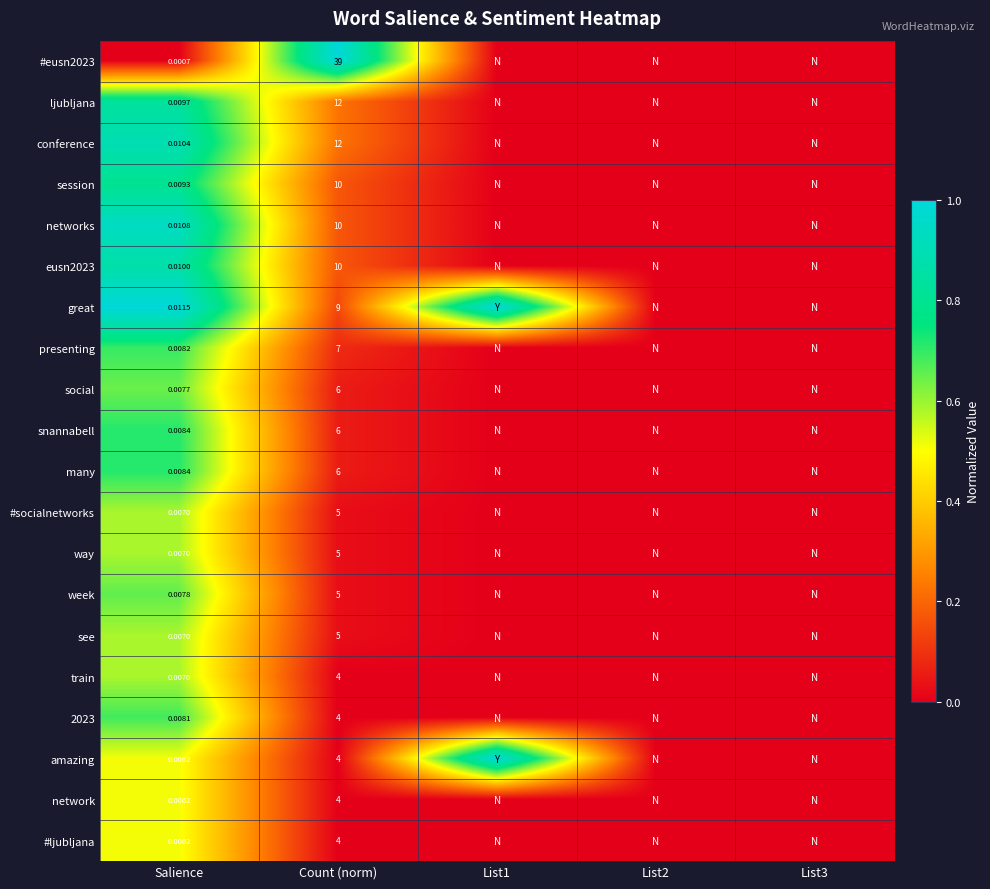

How many data points in networks are above 0?

2